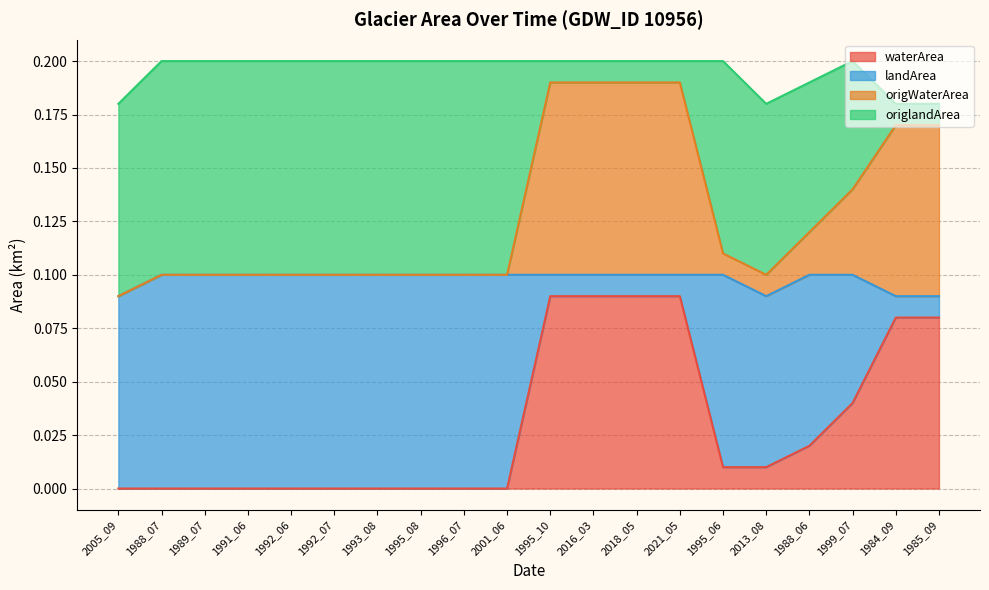

What is the difference between the second highest and minimum values in the waterArea series?

0.1